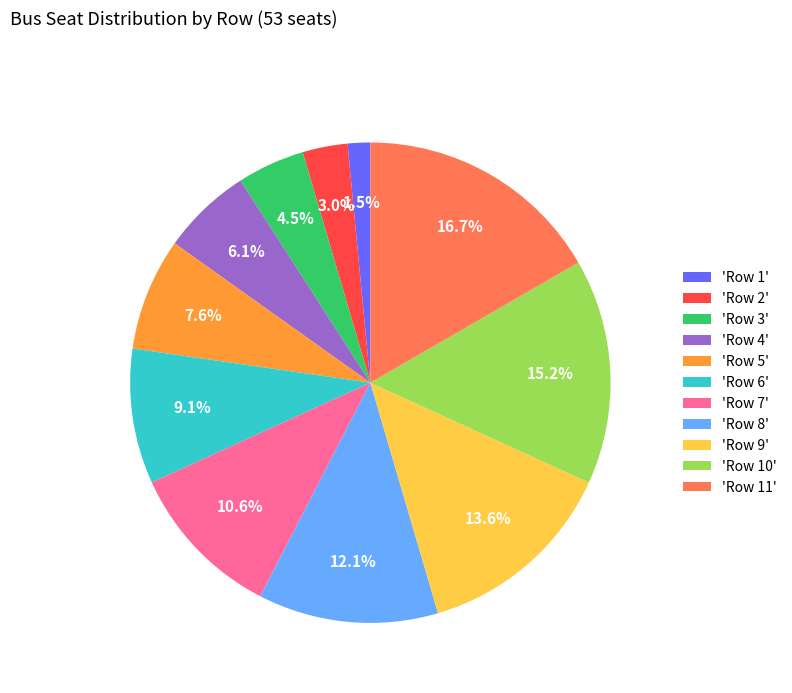

Which has a higher value, 'Row 2' or 'Row 3'?

'Row 3'